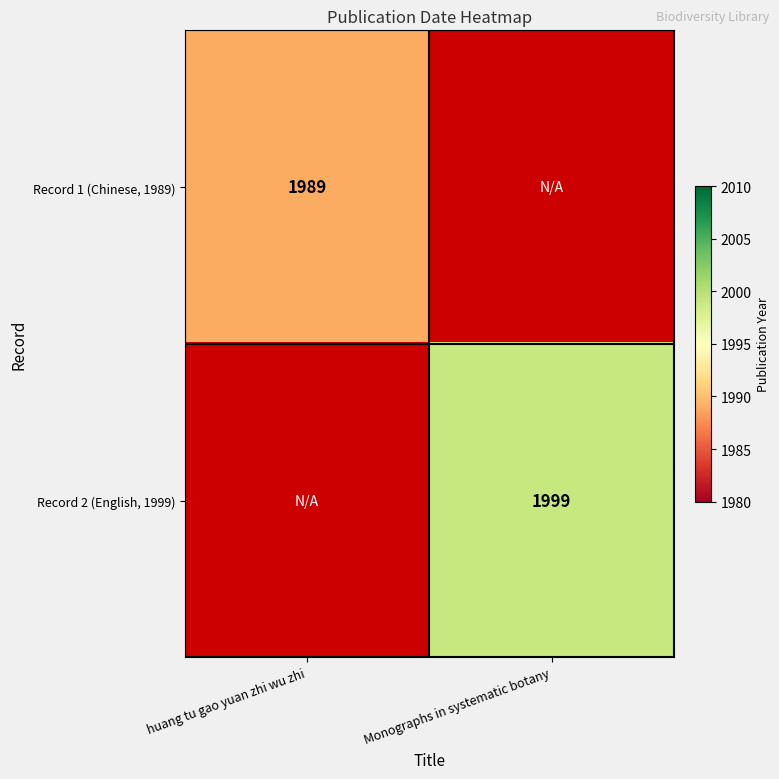

Is it true that Record 1 (Chinese, 1989) equals 1989 at huang tu gao yuan zhi wu zhi?

True